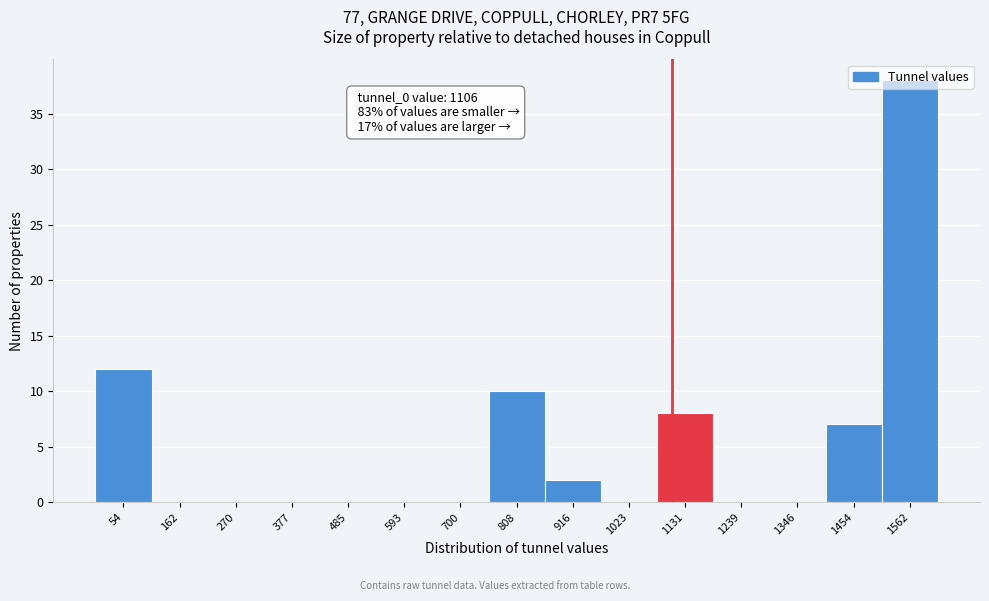

Over which range of the x-axis is the bar tallest?

1500 to 1620